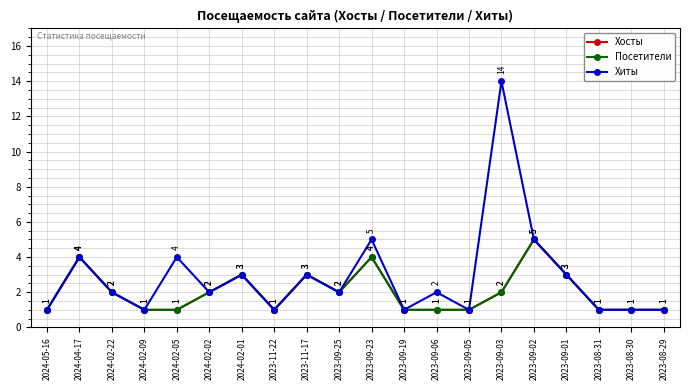

Is this an area chart (filled region under the line)?

No